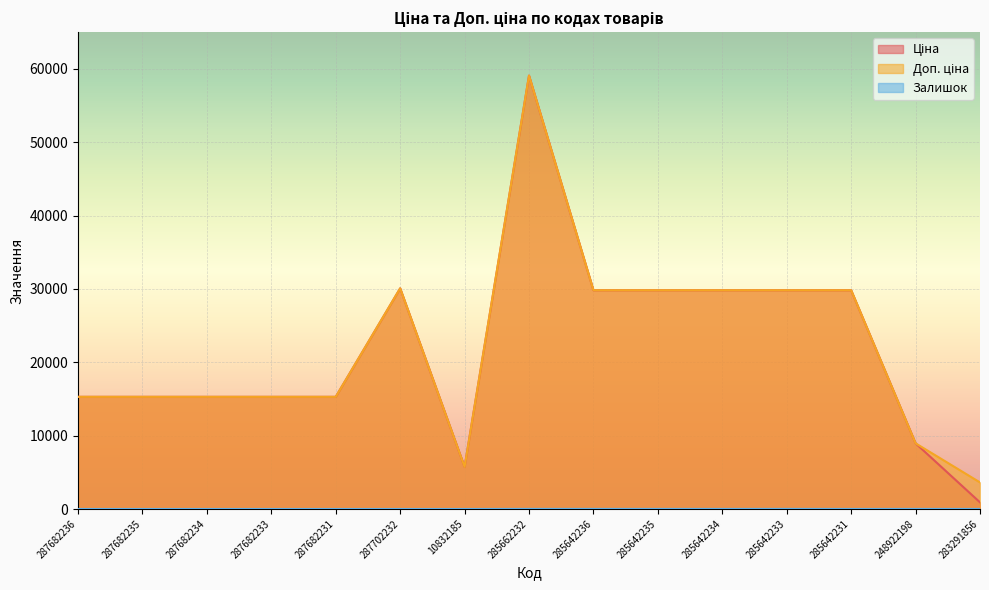

The Доп. ціна series shows 2425.8 at 283291856. True or false?

False